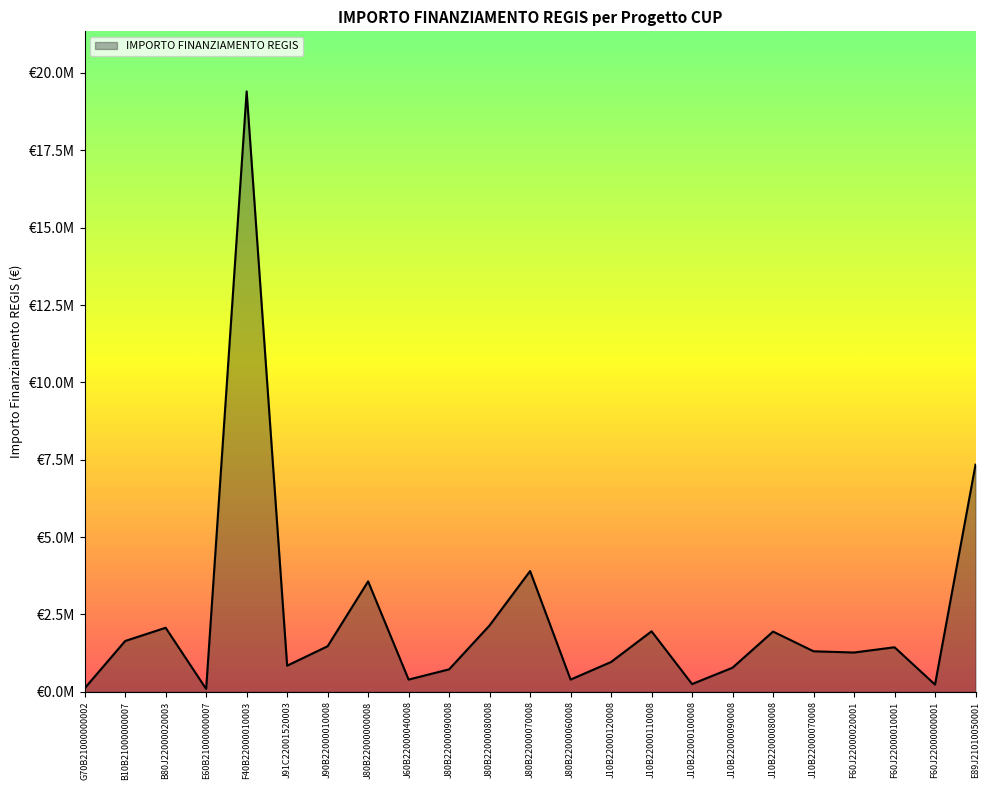

What is the difference between the second highest and second lowest values?

7225614.0